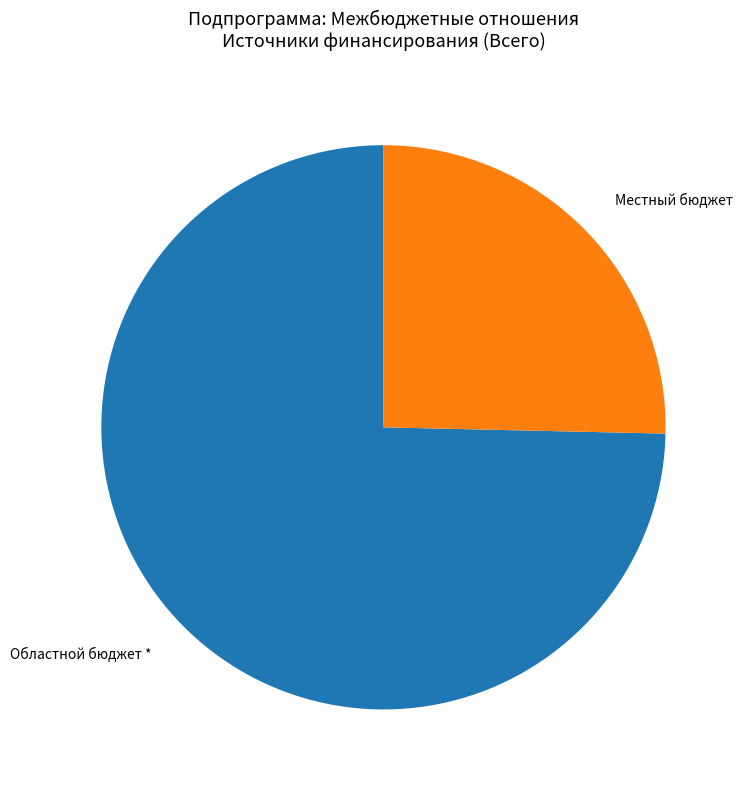

How much of the chart is everything except Областной бюджет *?

25.4%